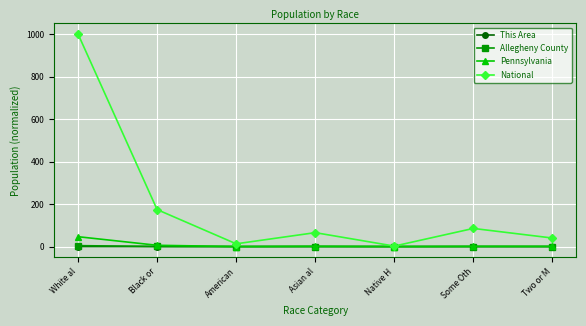

In National, how many points are higher than both neighbors (excluding endpoints)?

2